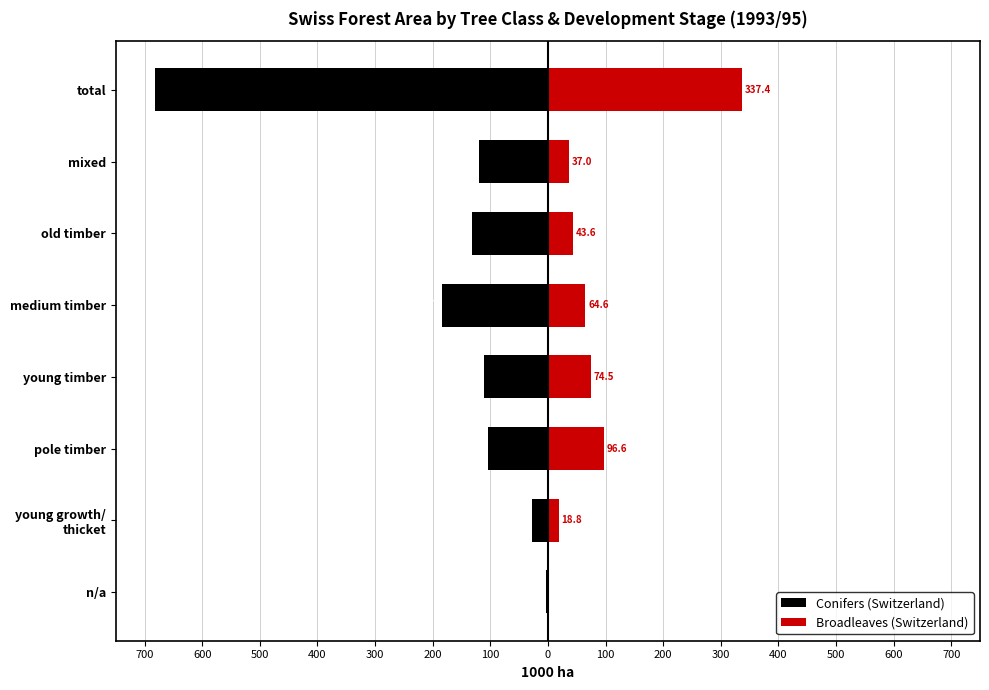

How many groups of bars are there?

8